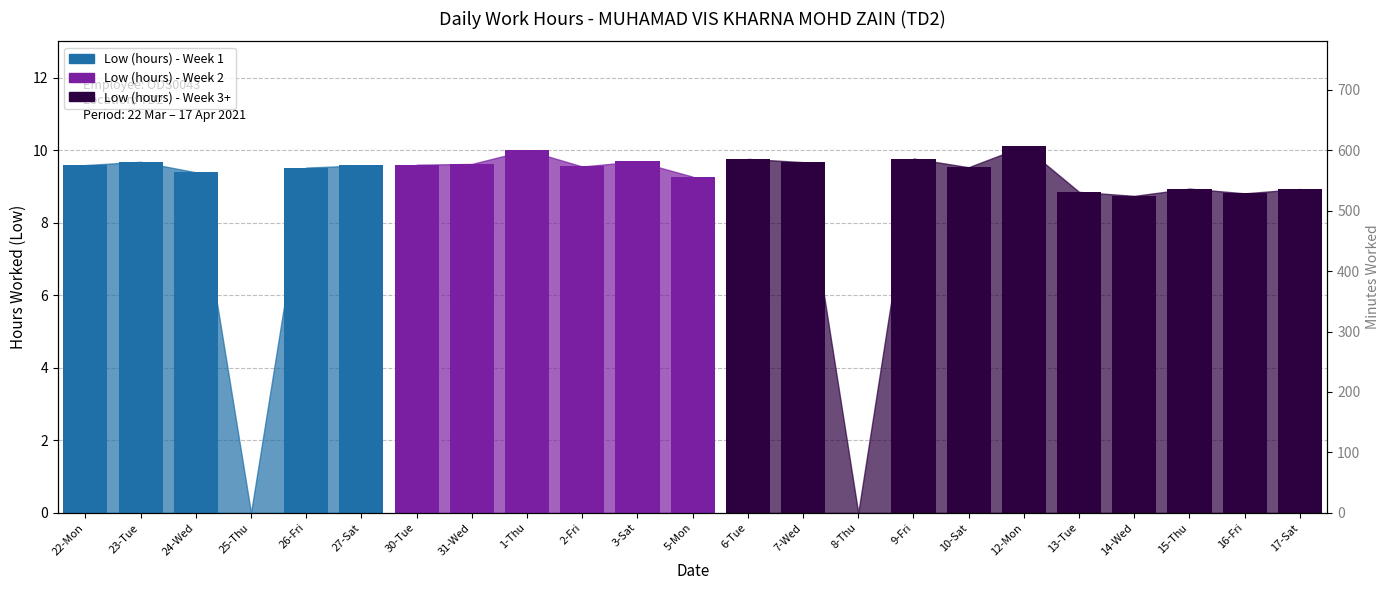

Rank the categories by value from lowest to highest.

25-Thu, 8-Thu, 14-Wed, 16-Fri, 13-Tue, 17-Sat, 15-Thu, 5-Mon, 24-Wed, 26-Fri, 10-Sat, 2-Fri, 27-Sat, 22-Mon, 30-Tue, 31-Wed, 7-Wed, 23-Tue, 3-Sat, 6-Tue, 9-Fri, 1-Thu, 12-Mon